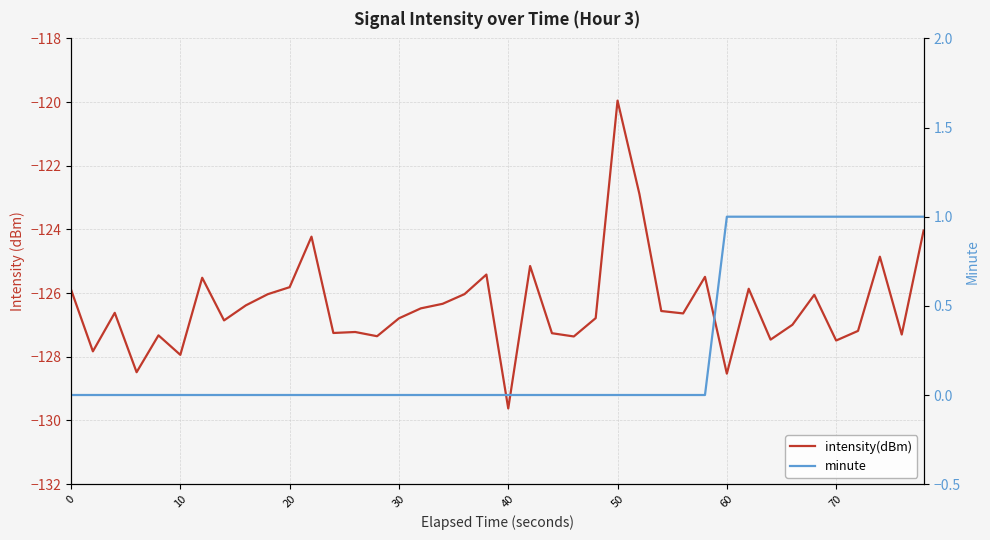

Which series has the largest total across all categories?

minute